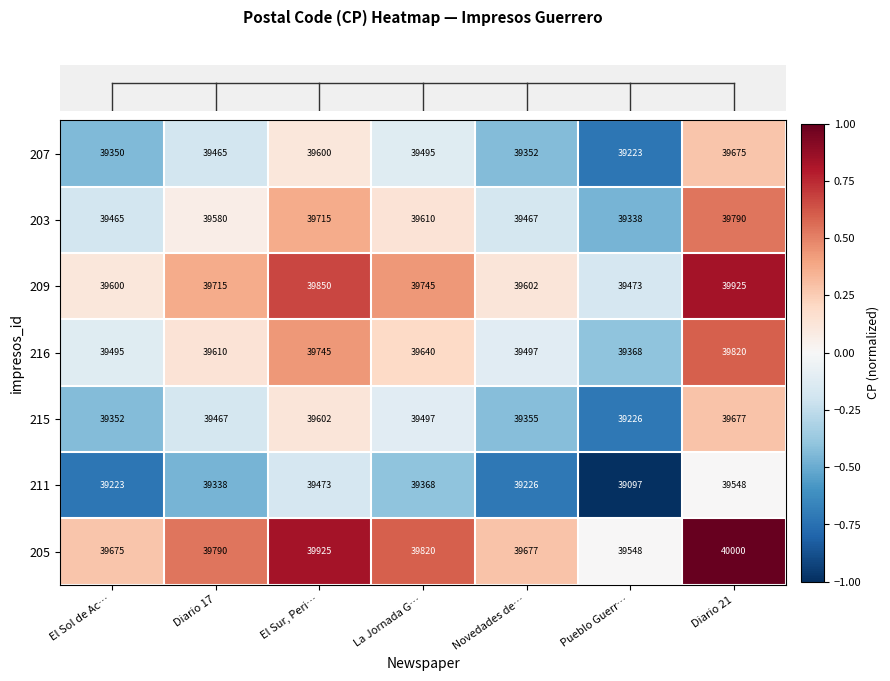

The 205 series shows 39820 at La Jornada G…. True or false?

True